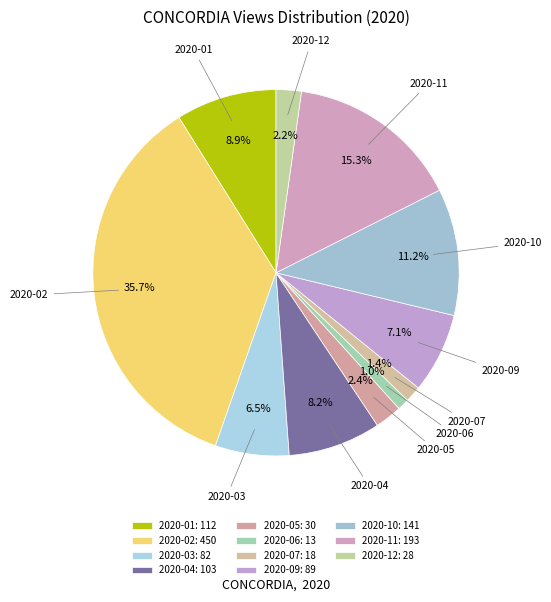

How many slices are in this pie chart?

11